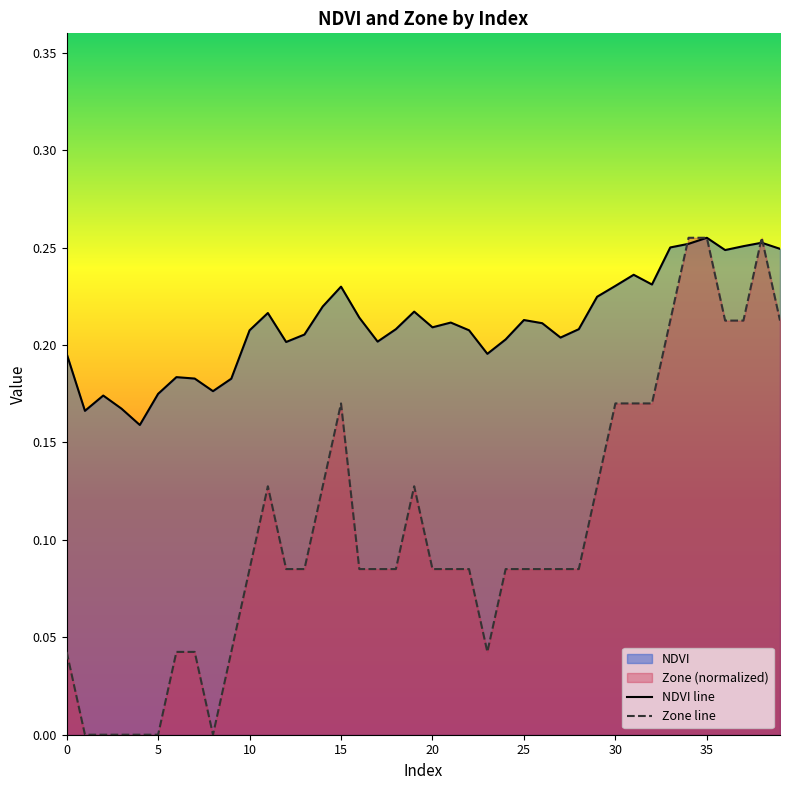

Which series has the largest range (max minus min)?

Zone line